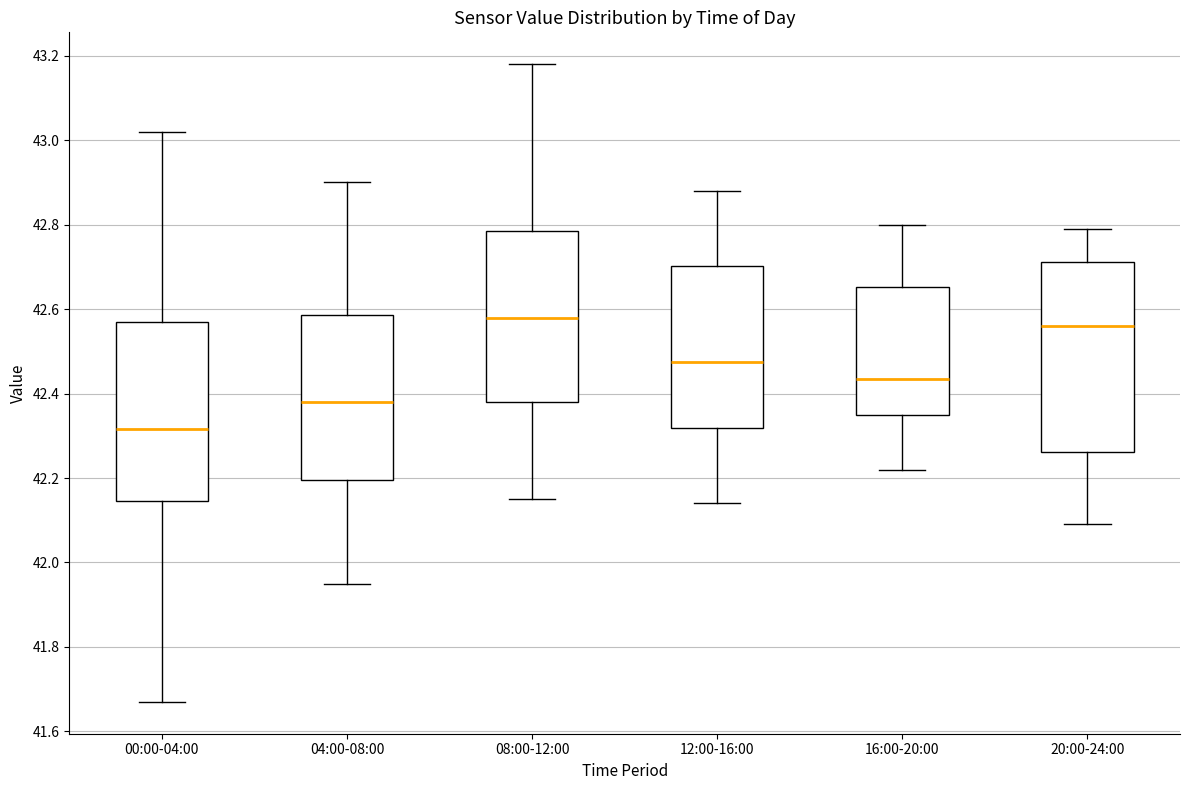

Where is the upper edge of the box for 16:00-20:00 on the y-axis? The values are not printed on the chart, so give them approximately, as read against the axis.

42.66